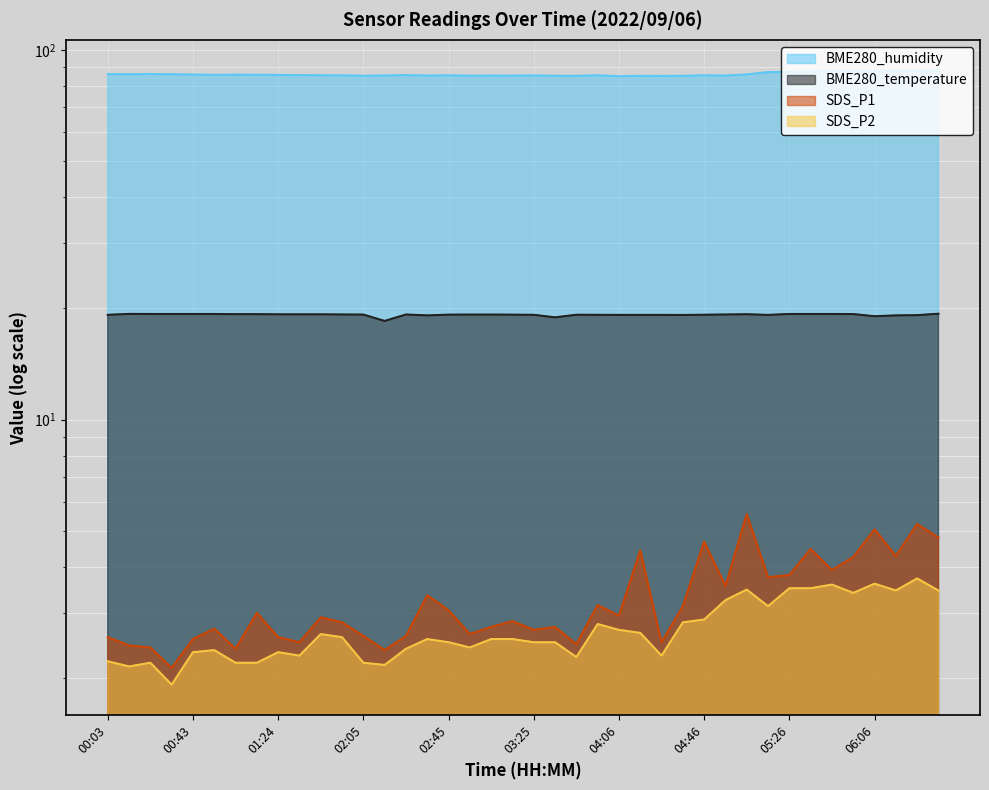

What are all the series names shown in the legend?

BME280_humidity, BME280_temperature, SDS_P1, SDS_P2